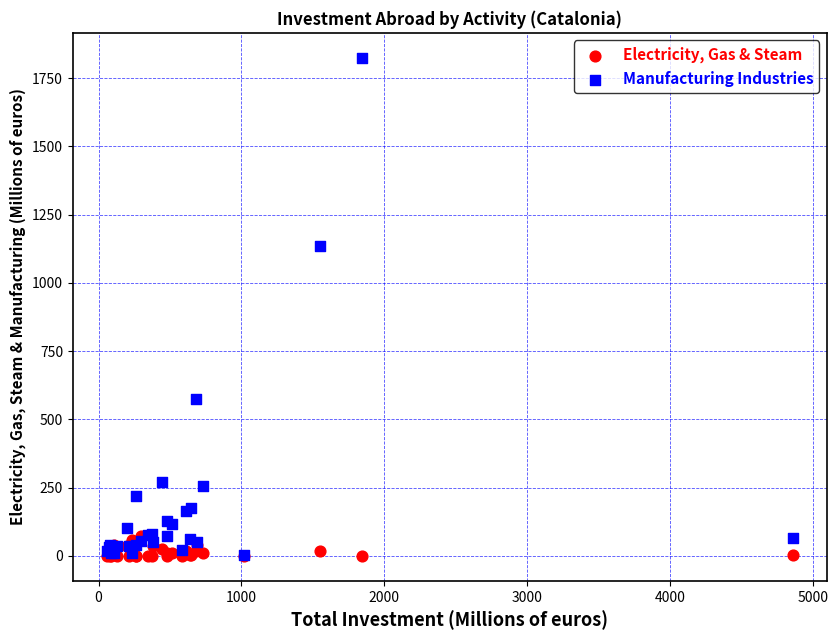

What are all the series names shown in the legend?

Electricity, Gas & Steam, Manufacturing Industries